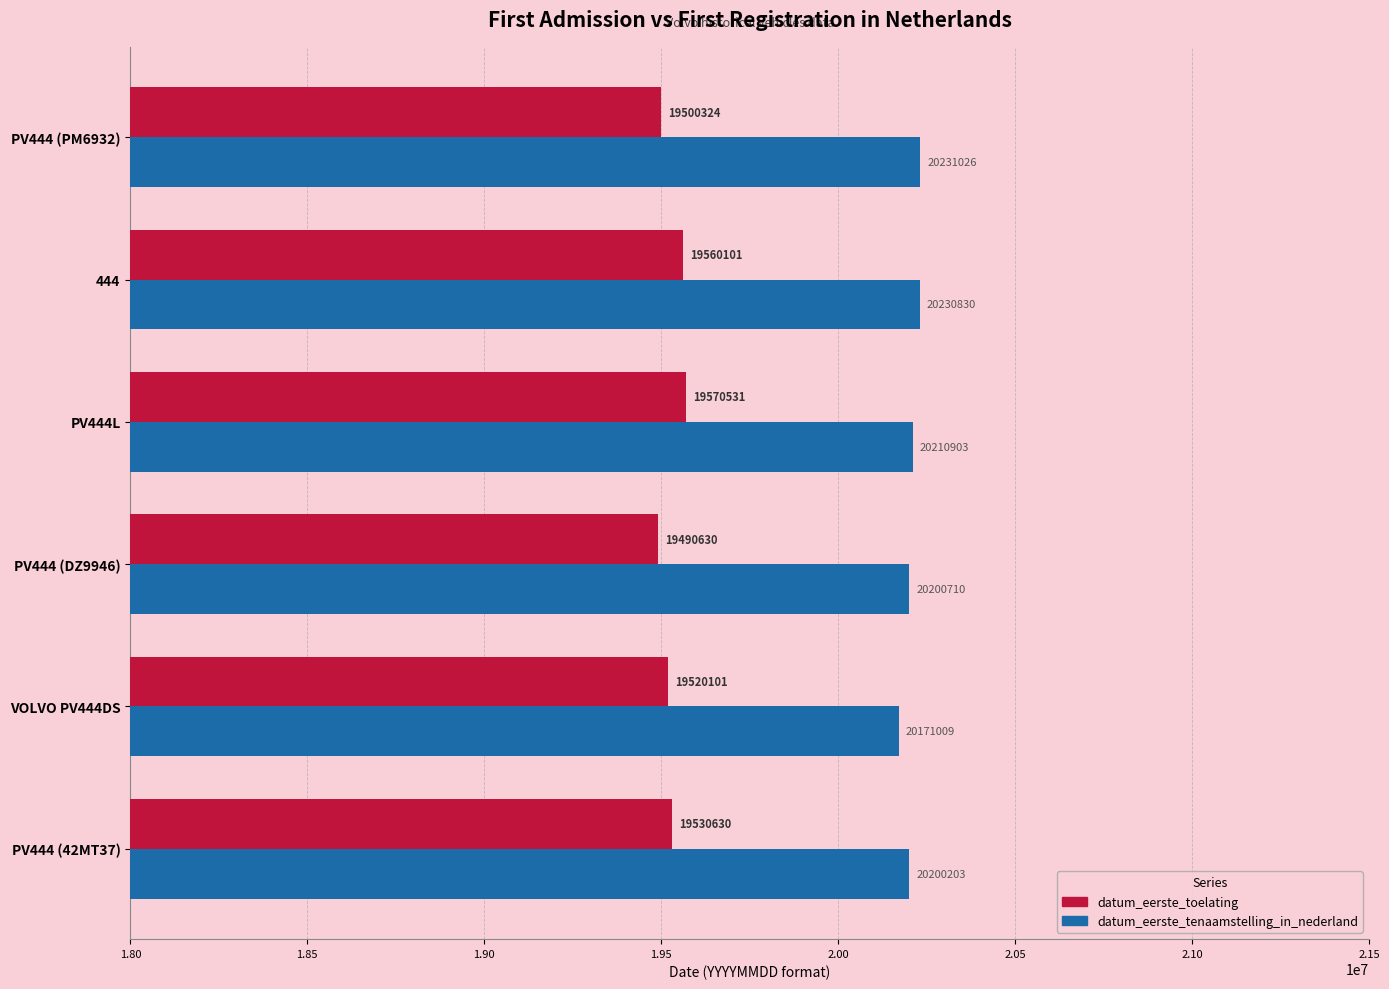

The value of datum_eerste_toelating at VOLVO PV444DS is 7924468. True or false?

False